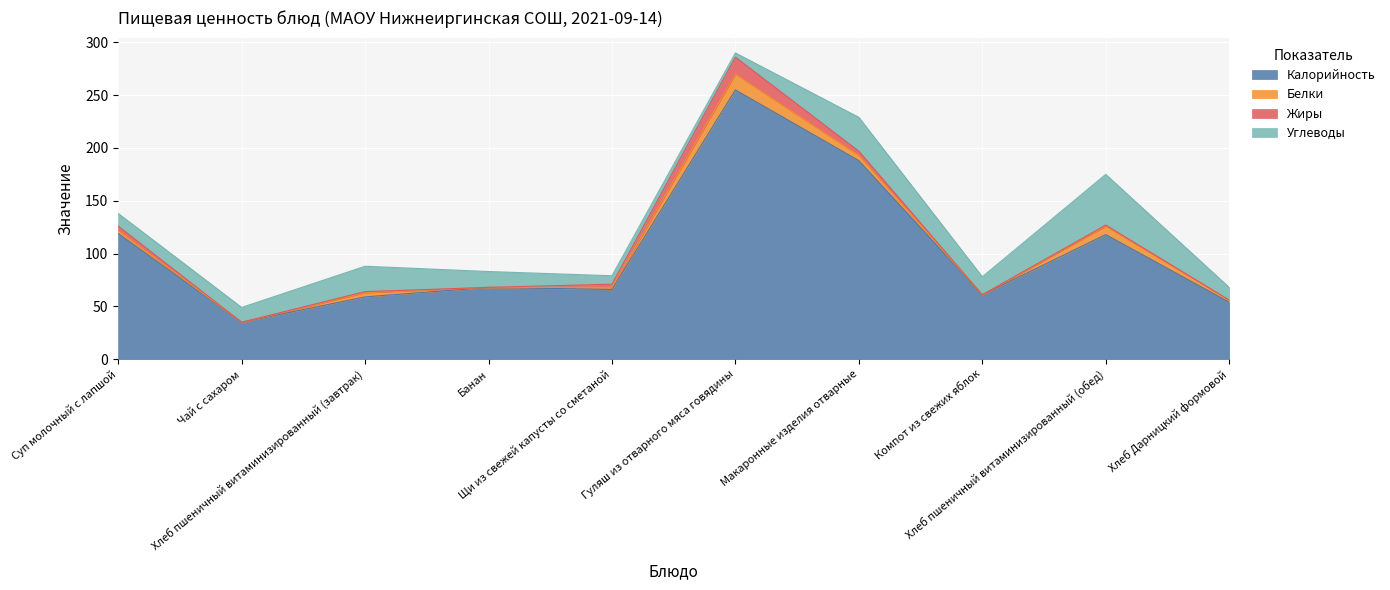

What is the value of the Жиры point at the 6th from the left?

16